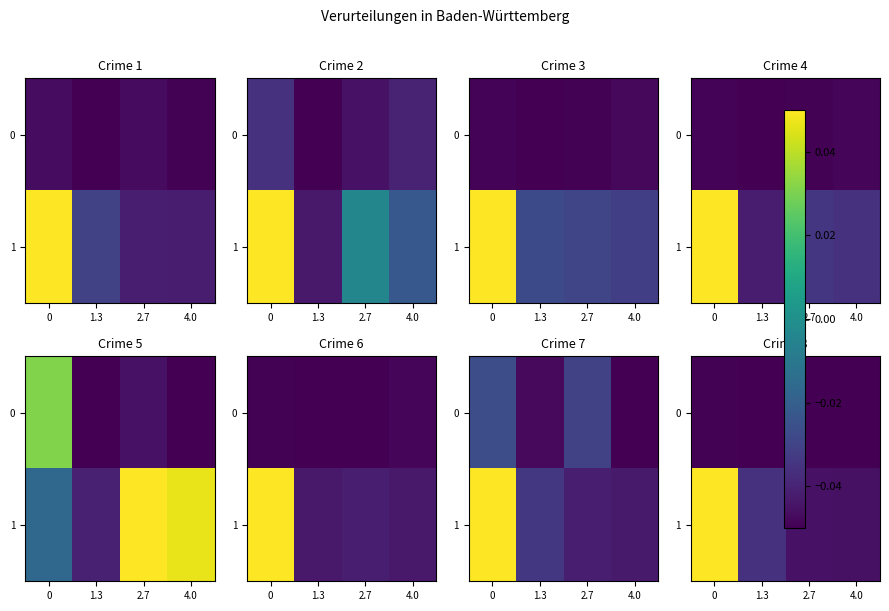

What is the highest value of the 1 series?

0.1